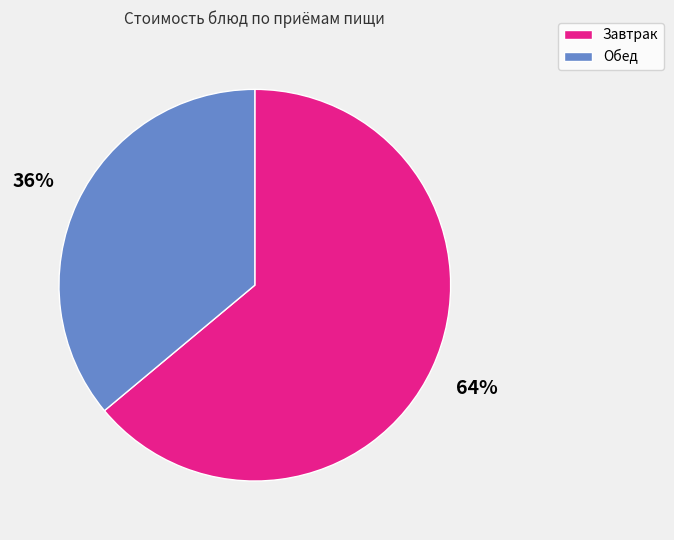

To the nearest percent, what is the difference between the largest and smallest slice percentages?

28%